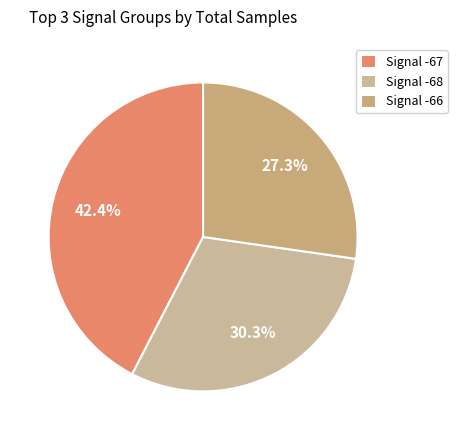

Which slice is the largest?

Signal -67